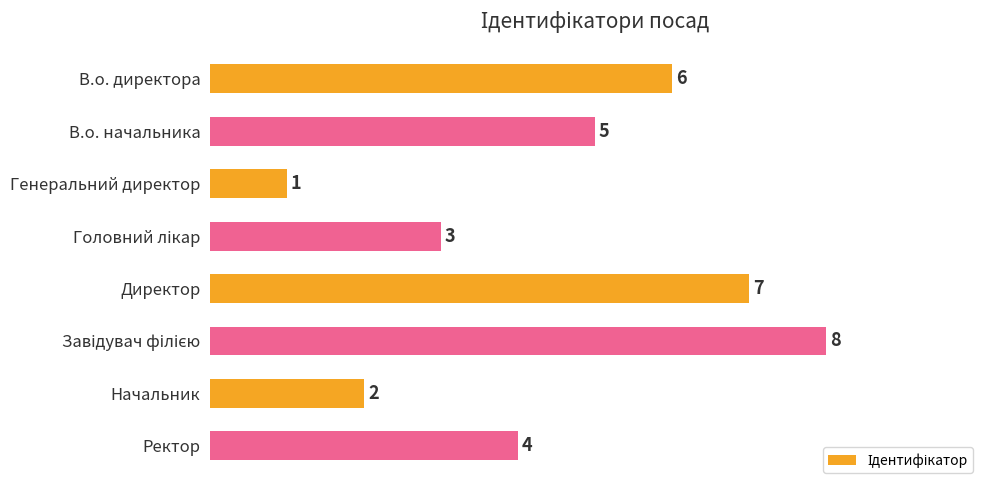

Reading top to bottom, extract all data points from this chart.

6	5	1	3	7	8	2	4